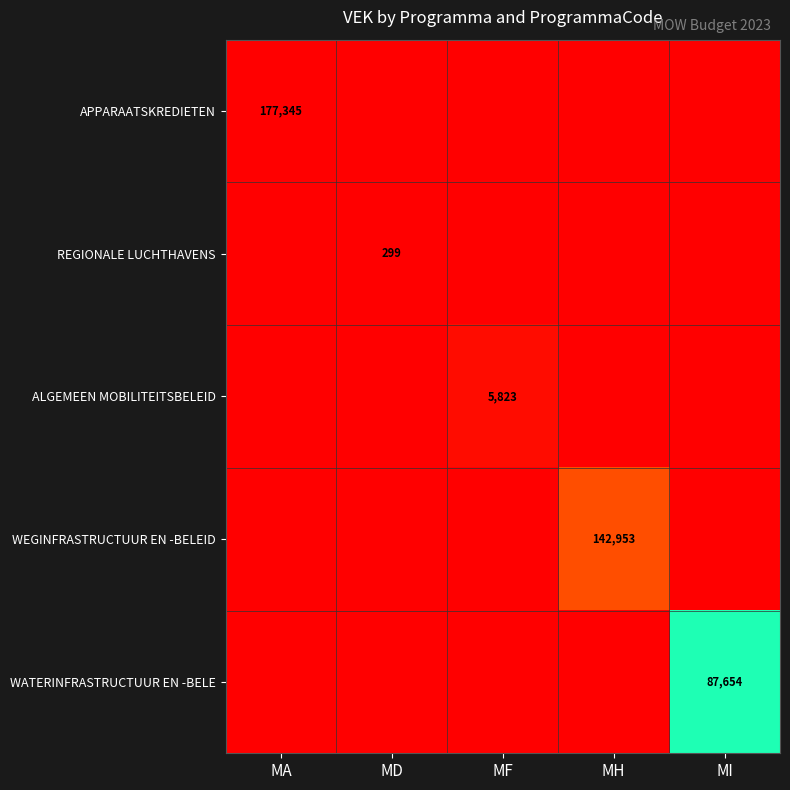

The APPARAATSKREDIETEN series shows 177345 at MA. True or false?

True